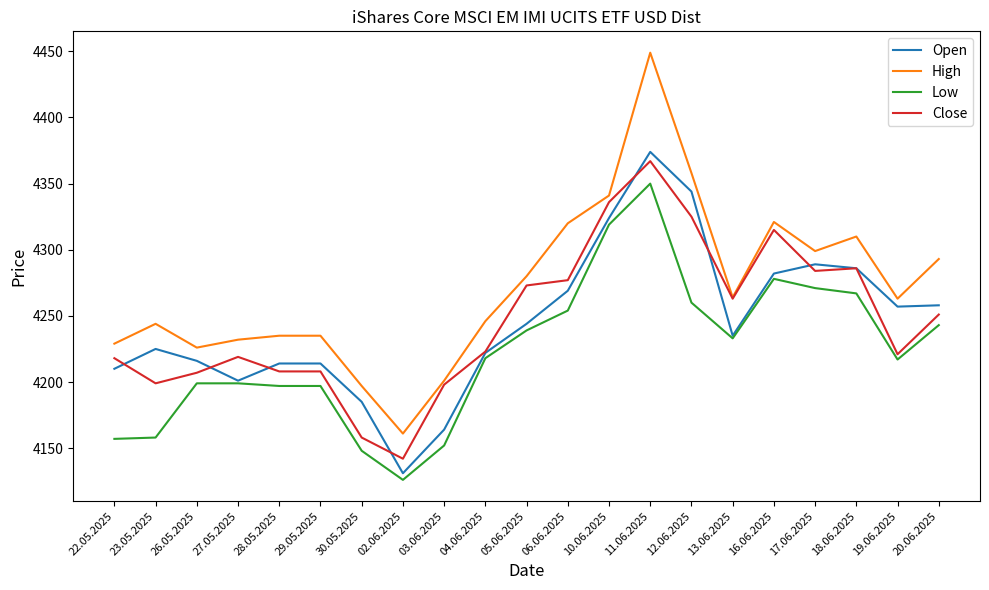

True or false: High and Low cross at least once.

False